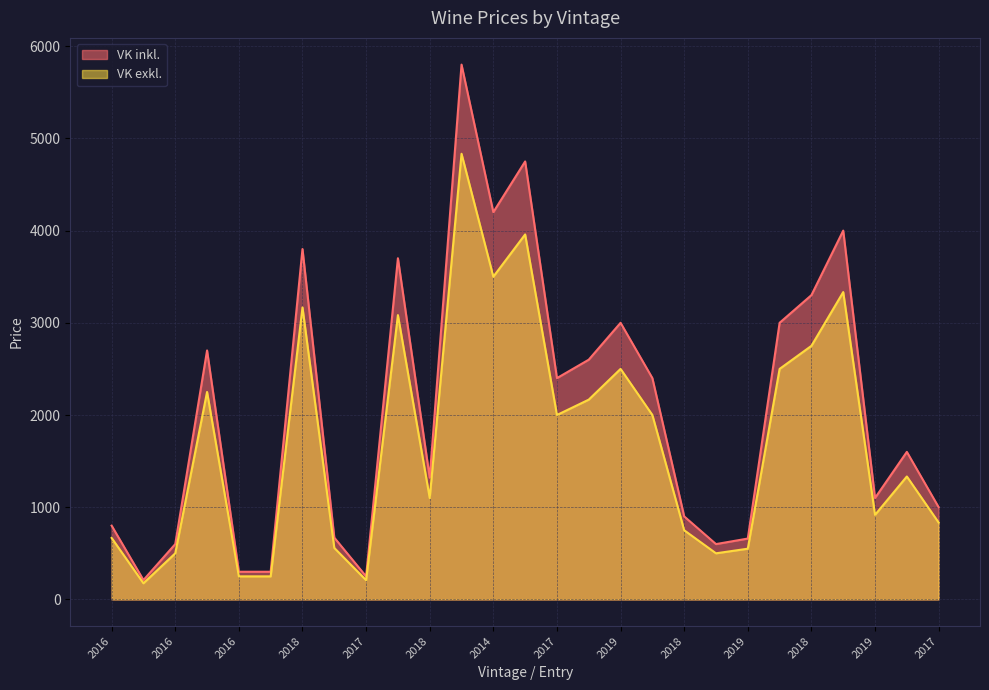

Is it true that VK inkl. equals 5648.5 at 2019?

False